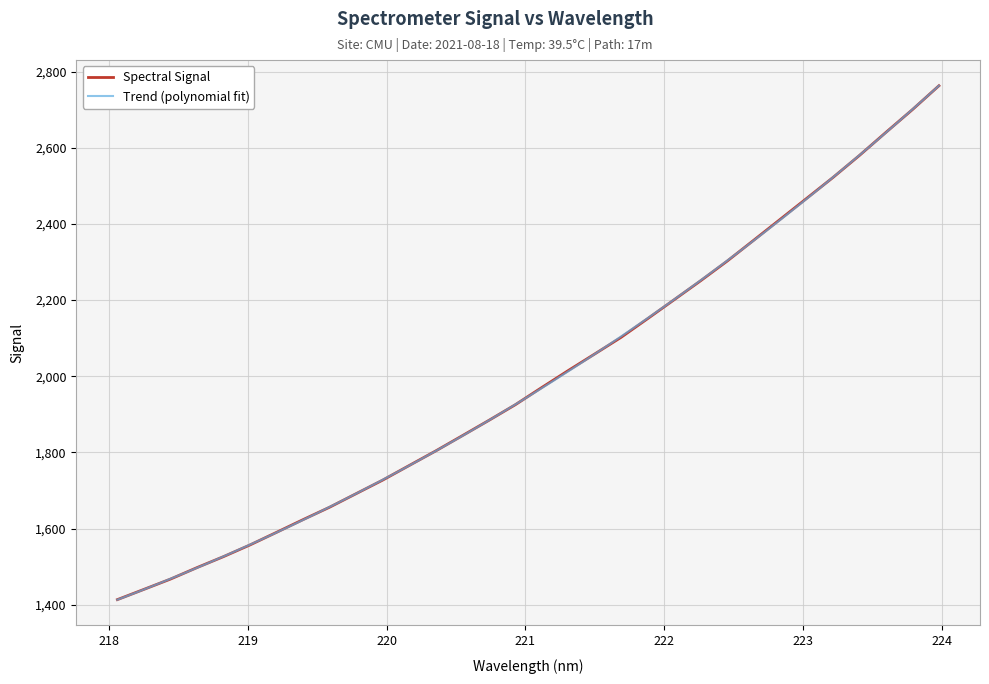

What is the difference between the second highest and second lowest values?

1259.9